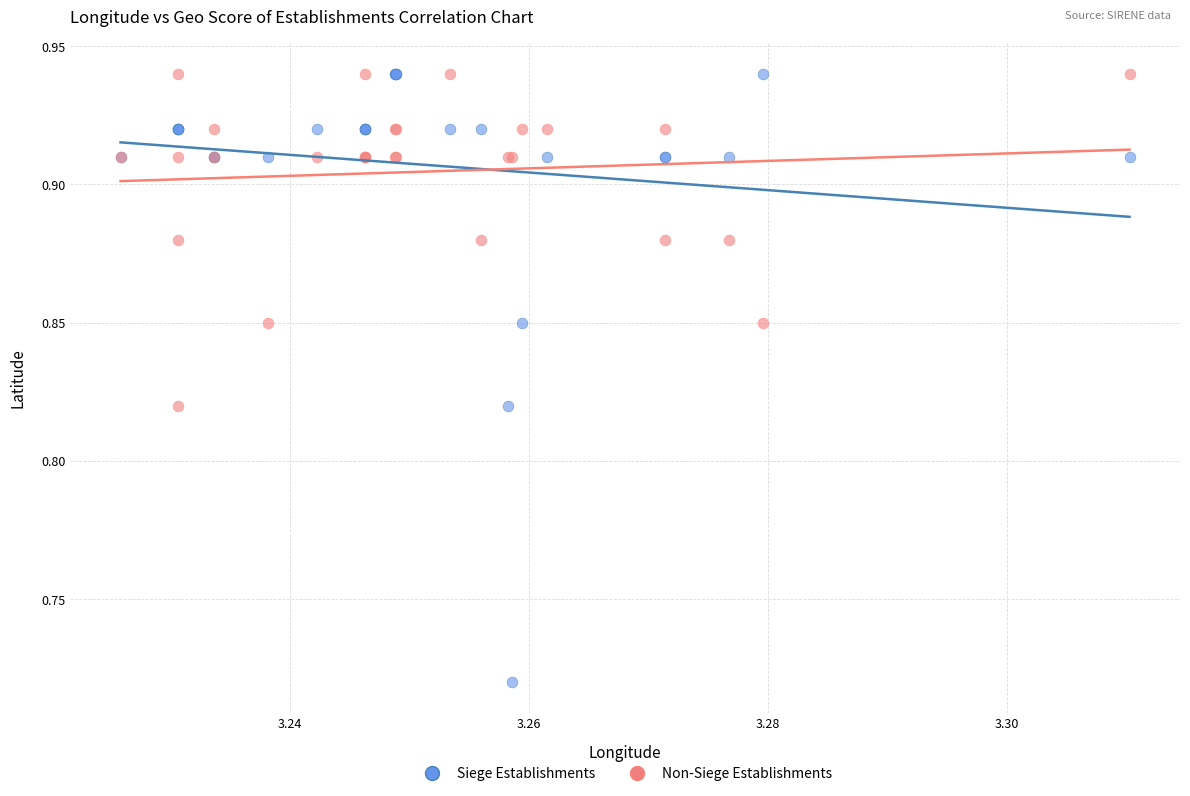

Which series reaches the minimum Y coordinate?

Siege Establishments